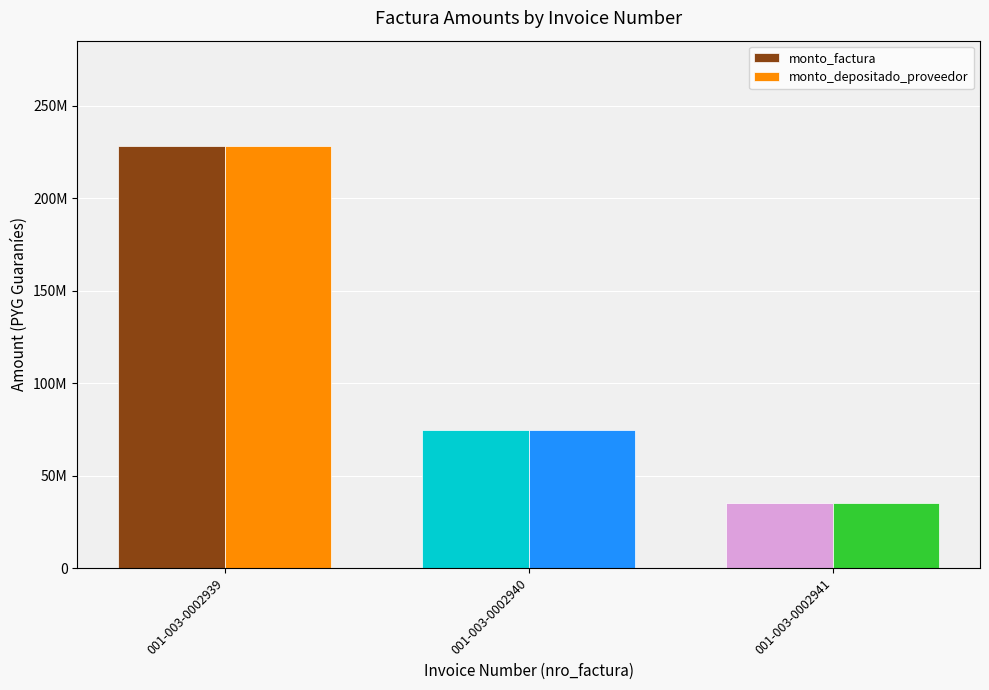

What are all the series names shown in the legend?

monto_factura, monto_depositado_proveedor